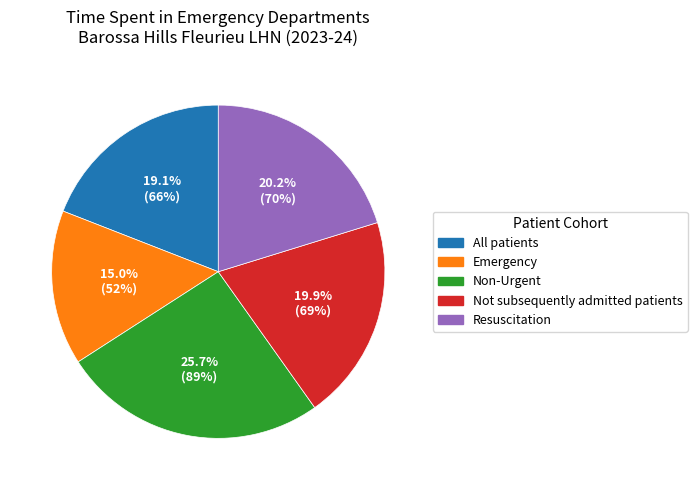

Does Not subsequently admitted patients represent more than half of the total?

No